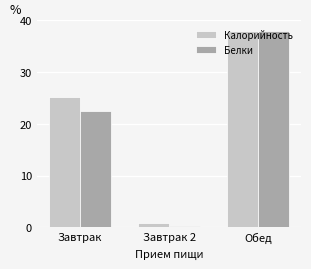

How many bars are there in each group?

2